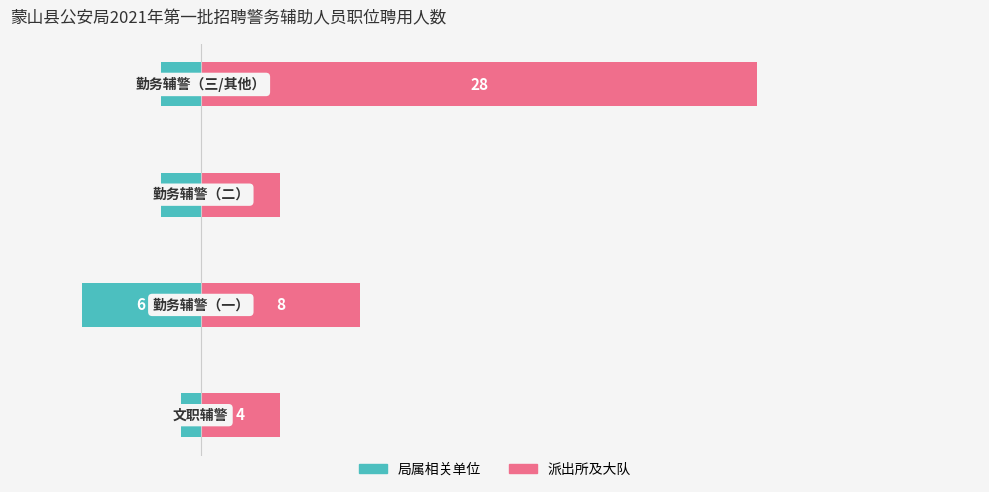

Are the bars grouped side by side (vs. stacked)?

Yes